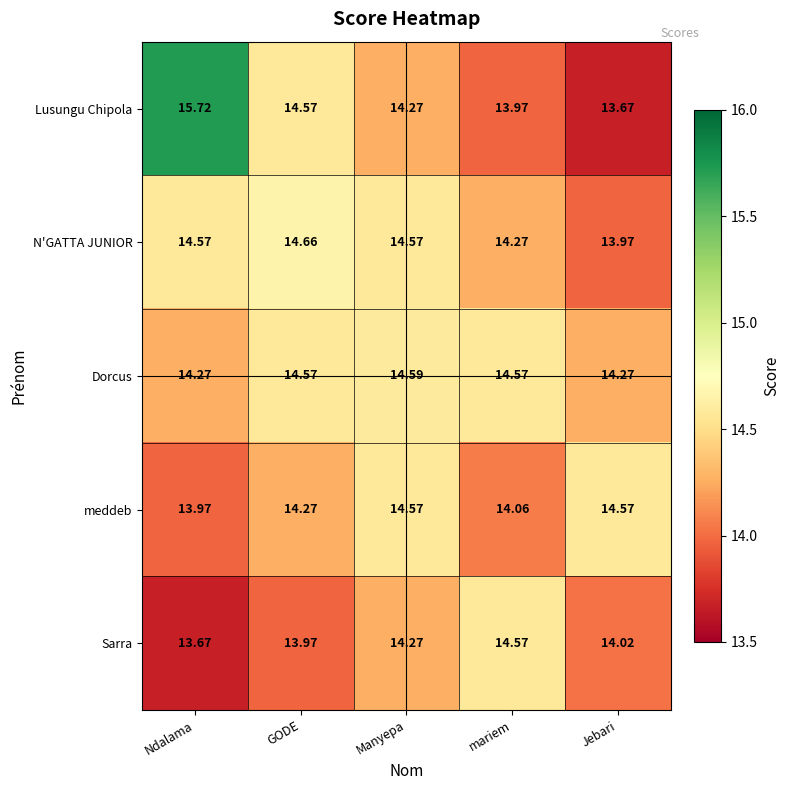

How many series are shown in this chart?

5